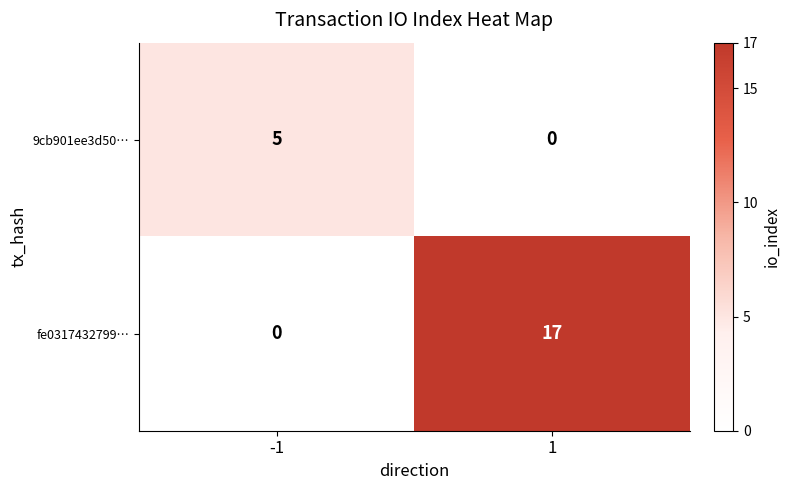

Is the value of fe0317432799… at -1 greater than the value of 9cb901ee3d50… at -1?

No